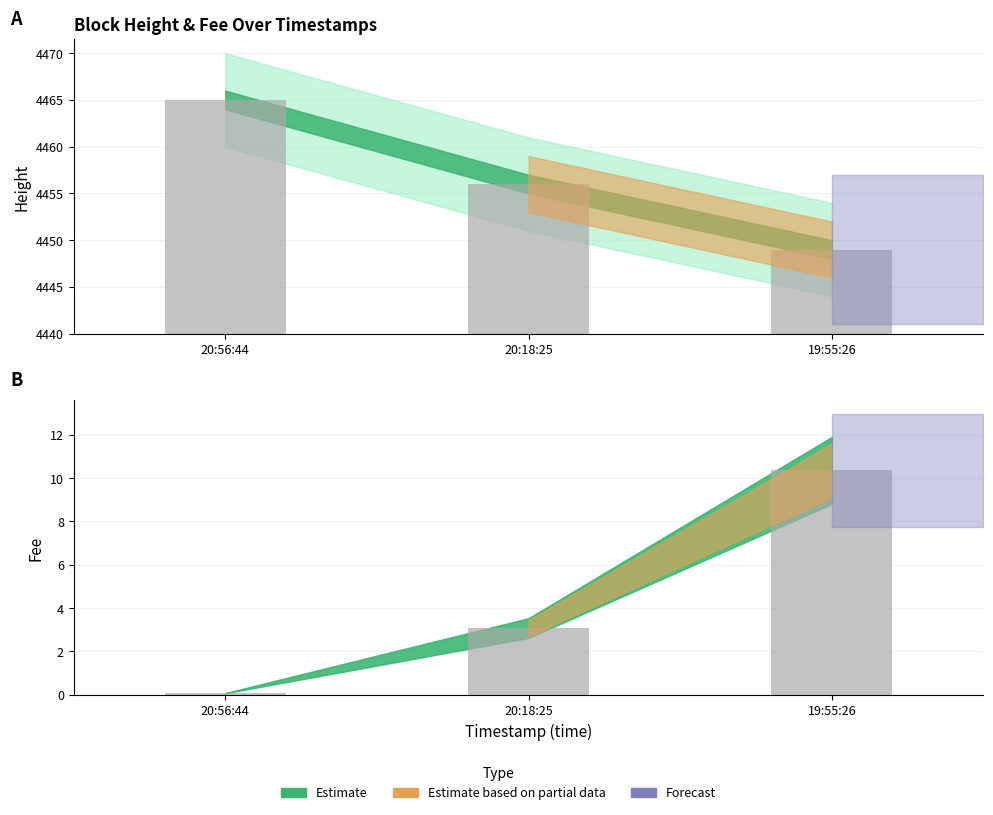

How many bars are there in each group?

2